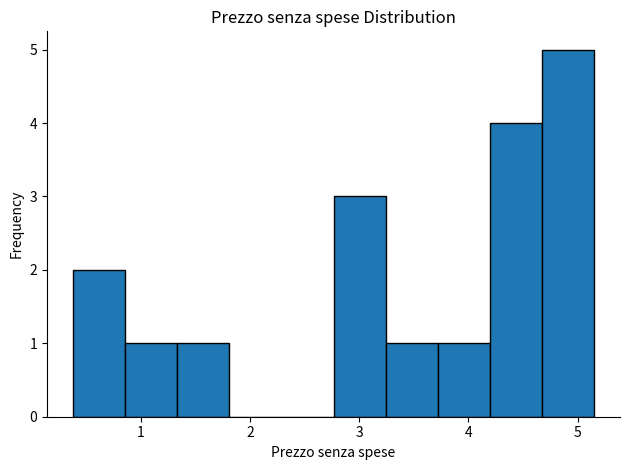

What is the height of the bar covering 0.9 to 1.3 on the x-axis? Neither the bar edges nor the heights are printed on the chart, so give them approximately, as read against the axes.

1